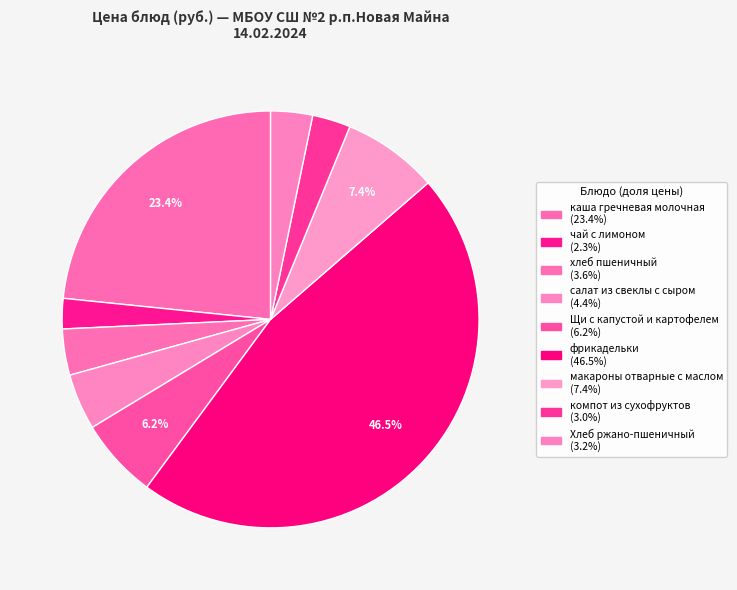

How many segments does this pie chart have?

9